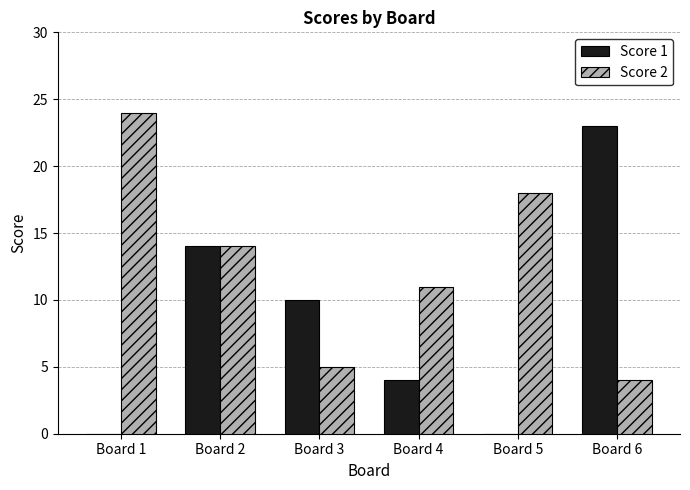

Reading left to right, what are all the values shown in this chart?

Score 1: 0	14	10	4	0	23
Score 2: 24	14	5	11	18	4